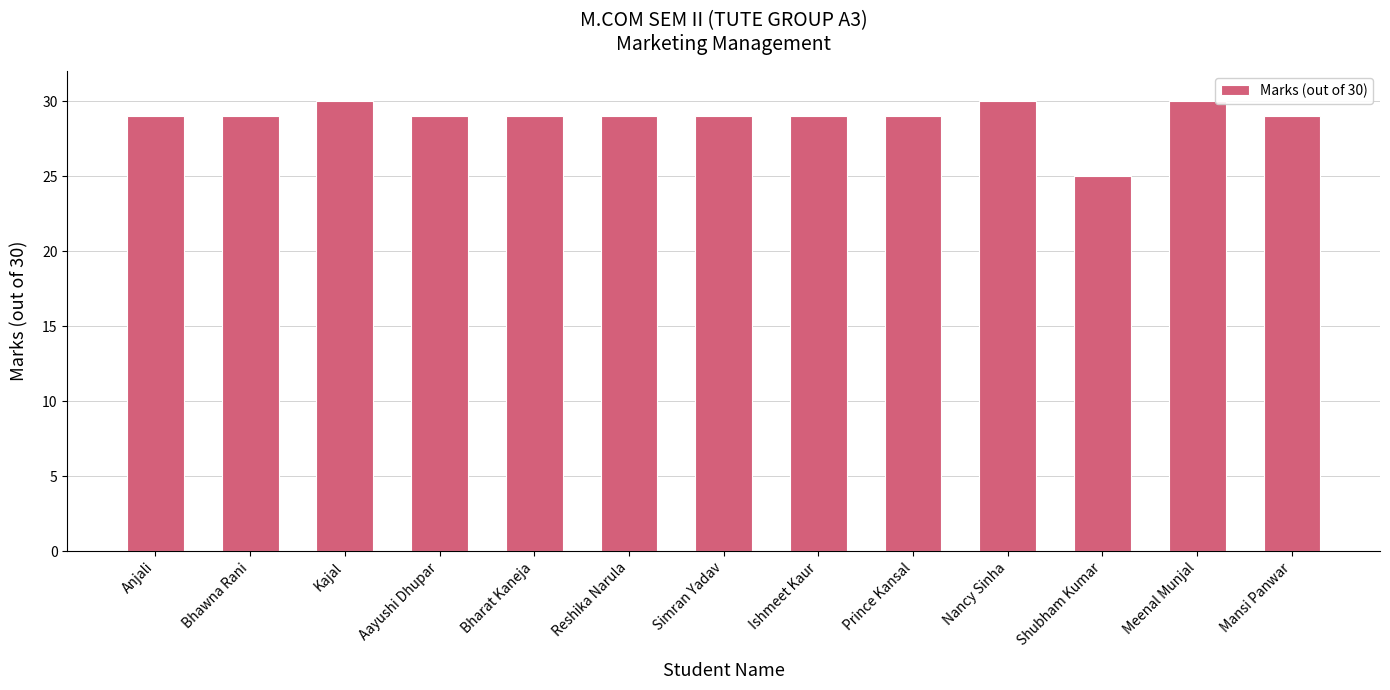

Reading left to right, what are all the values shown in this chart?

Anjali=29	Bhawna Rani=29	Kajal=30	Aayushi Dhupar=29	Bharat Kaneja=29	Reshika Narula=29	Simran Yadav=29	Ishmeet Kaur=29	Prince Kansal=29	Nancy Sinha=30	Shubham Kumar=25	Meenal Munjal=30	Mansi Panwar=29